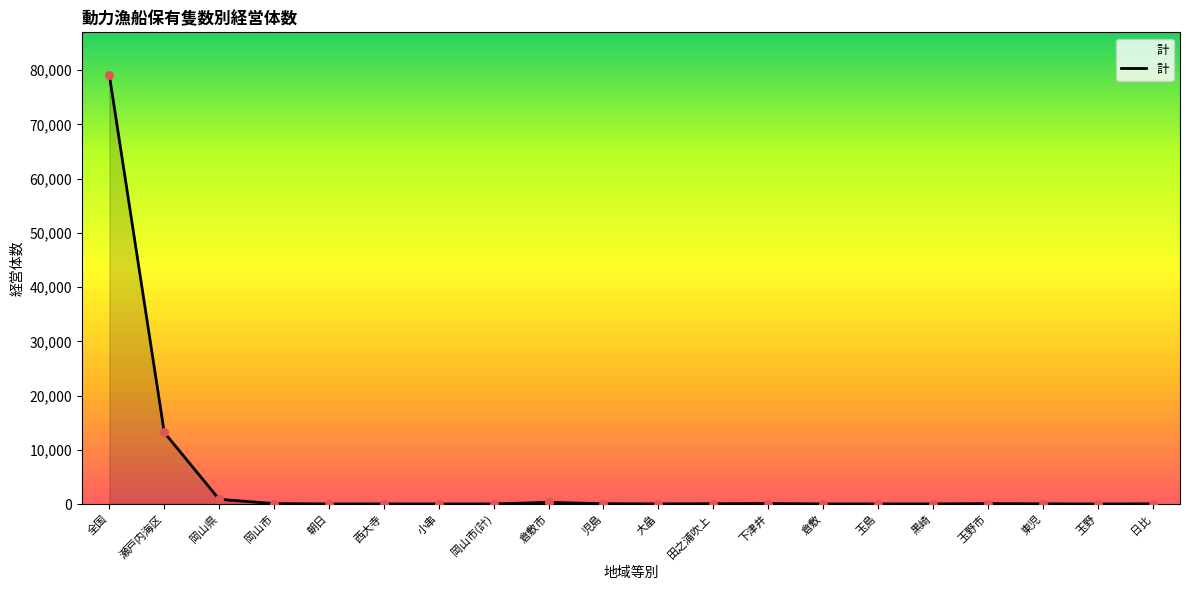

At which category does the chart reach its peak across all series?

全国